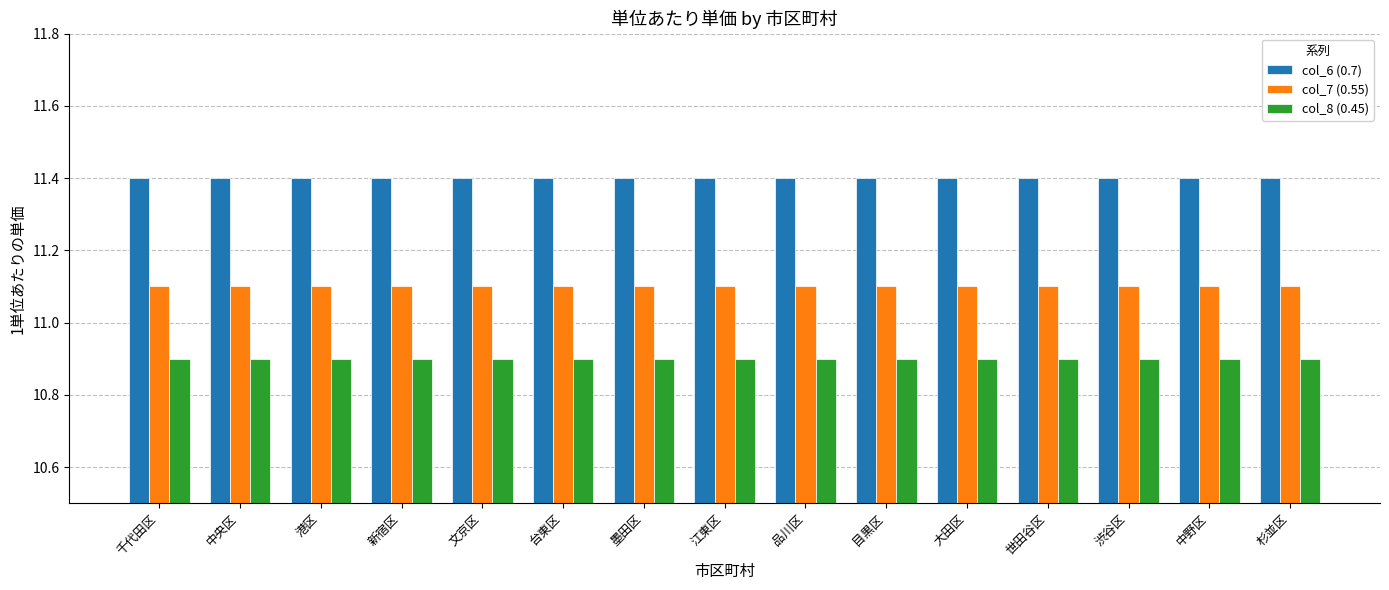

What is the difference between the highest and lowest values at 新宿区?

0.5